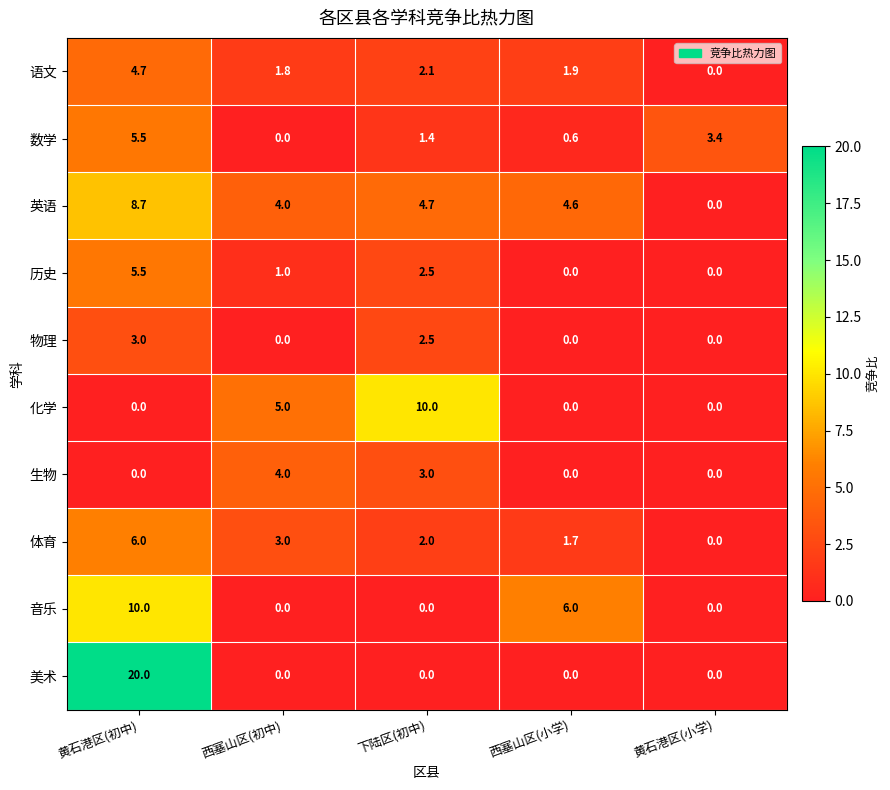

The value of 生物 at 下陆区(初中) is 4.9. True or false?

False